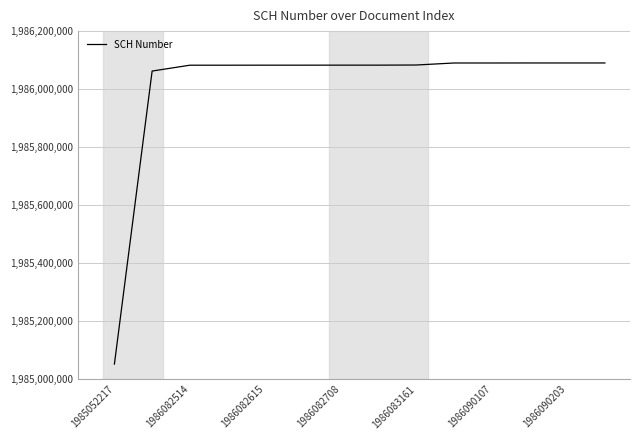

What is the greatest value displayed?

1986090204